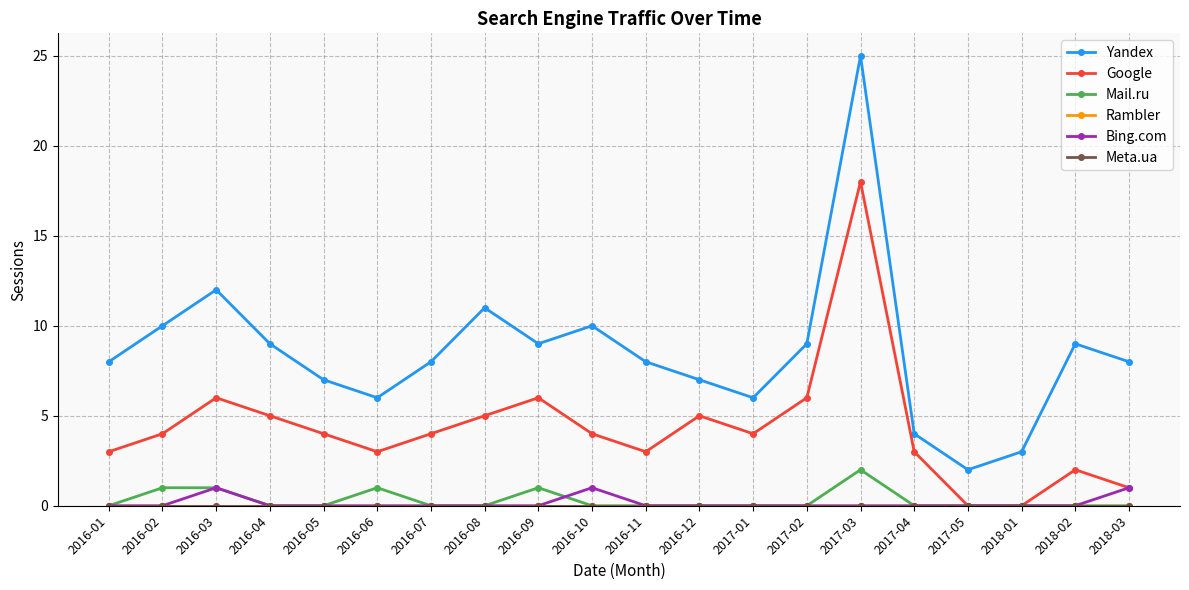

True or false: Bing.com has a value of 0 at 2018-01.

True